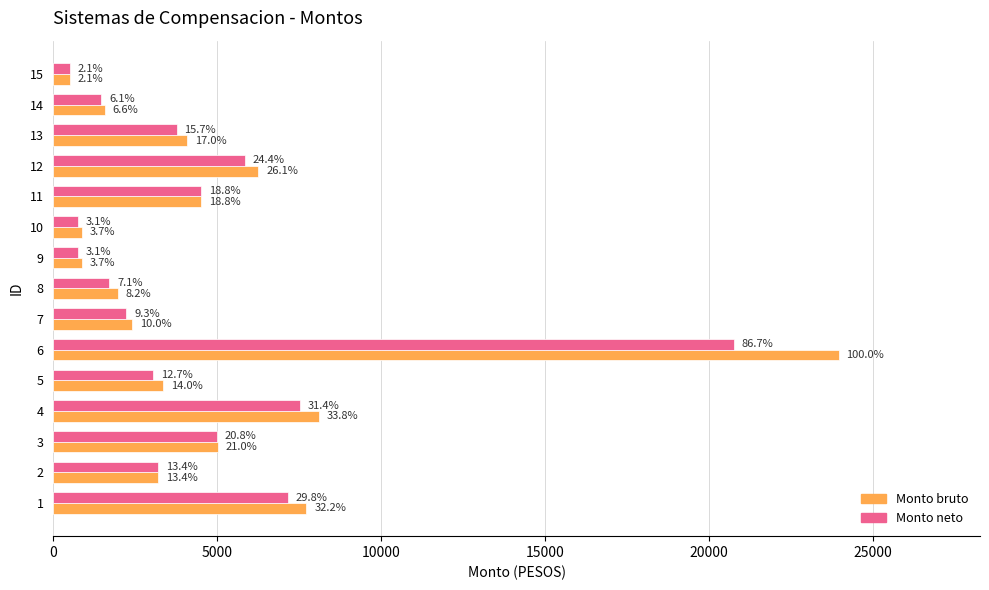

What is the value of the Monto bruto bar at the 12th from the left?

6250.0